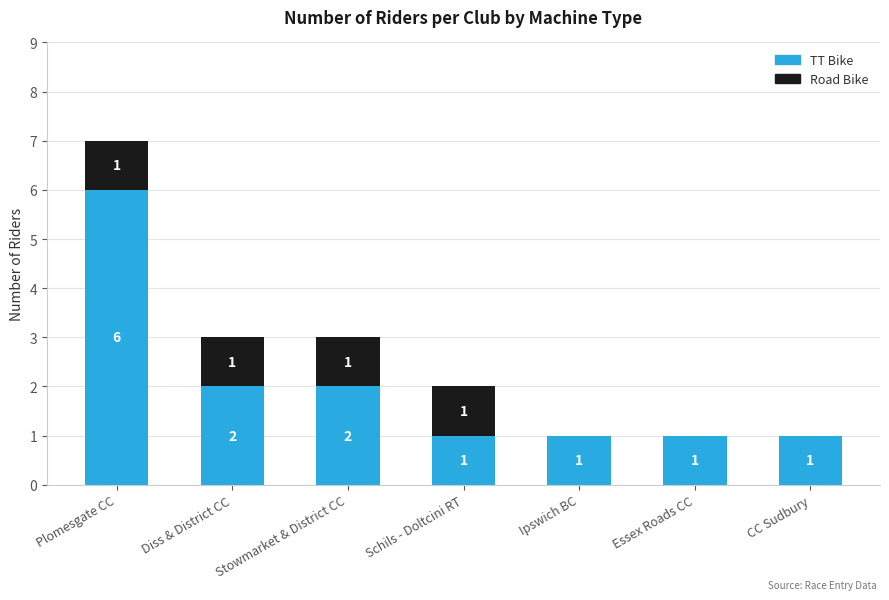

How many TT Bike values are between 1 and 2?

6